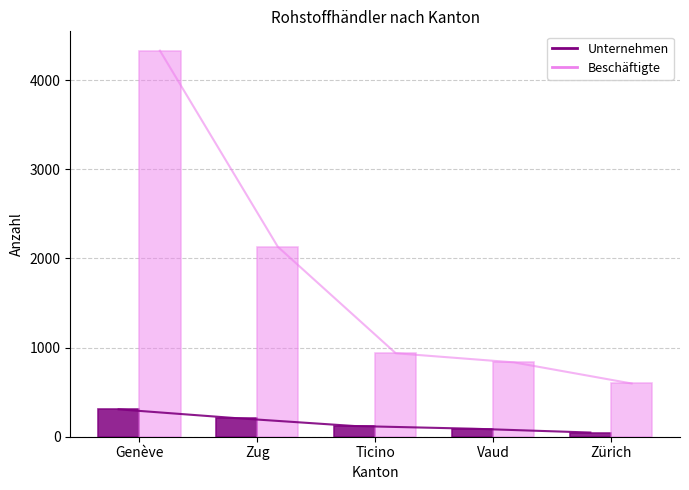

Which has a higher value, Zürich or Zug?

Zug